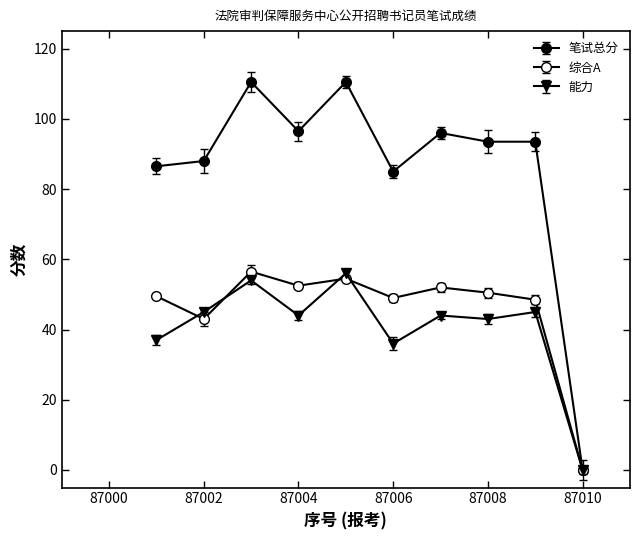

True or false: 笔试总分 and 综合A intersect in this chart.

False